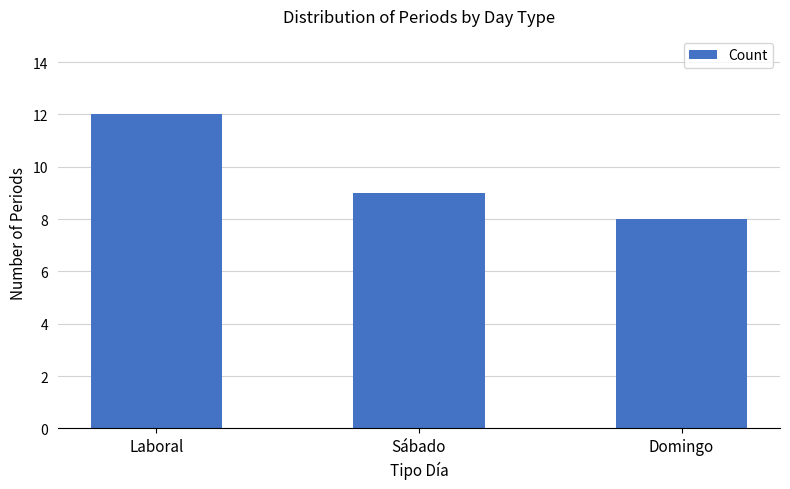

What is the change in value from Laboral to Domingo?

-4